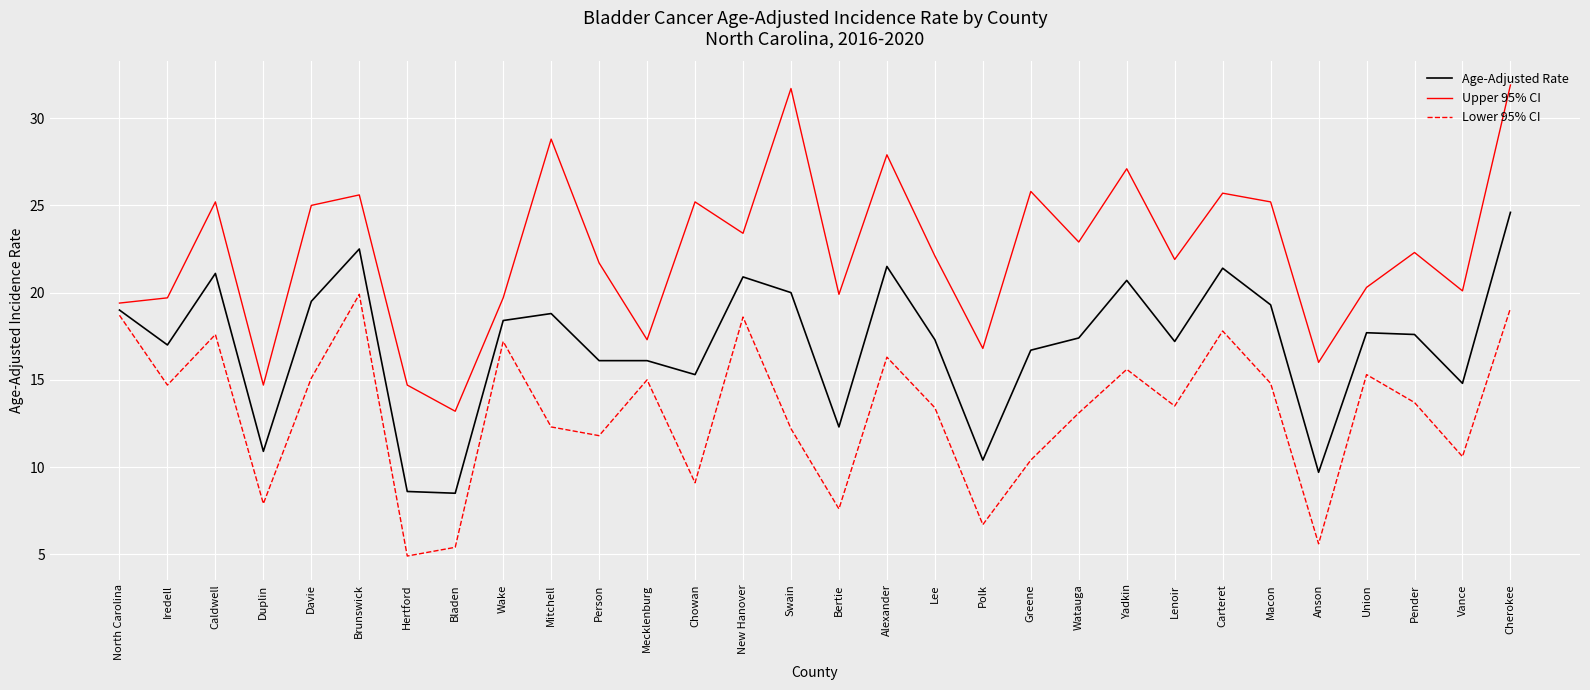

True or false: Lower 95% CI and Age-Adjusted Rate intersect in this chart.

False